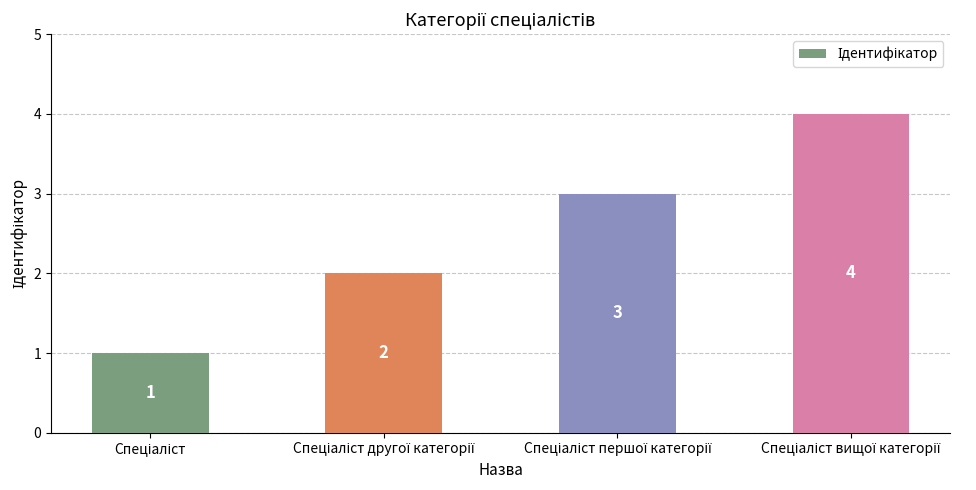

What is the value of the 1st bar from the left?

1